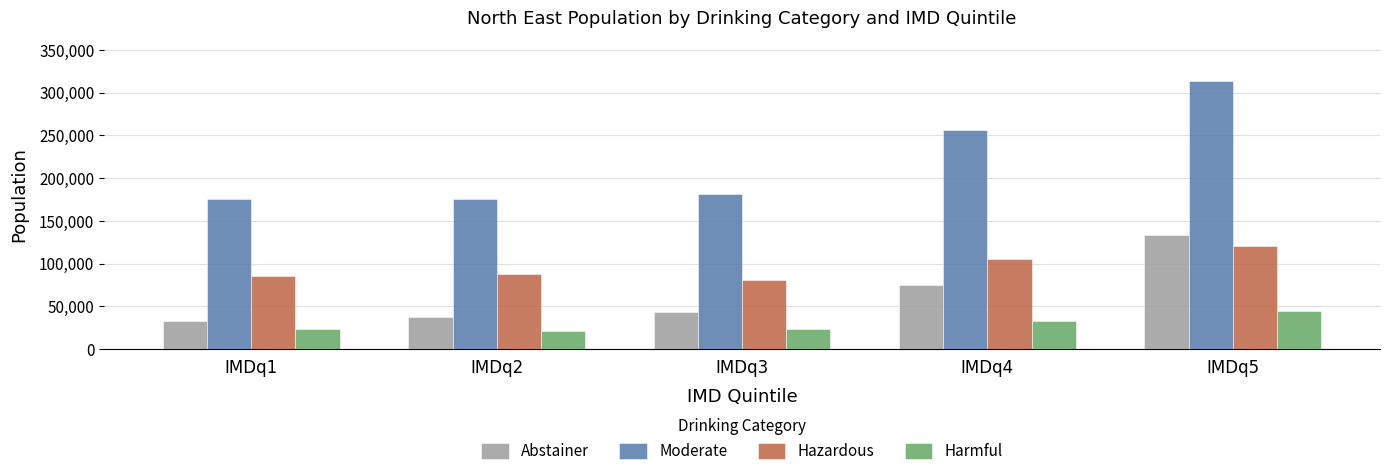

Does the chart contain stacked bars?

No